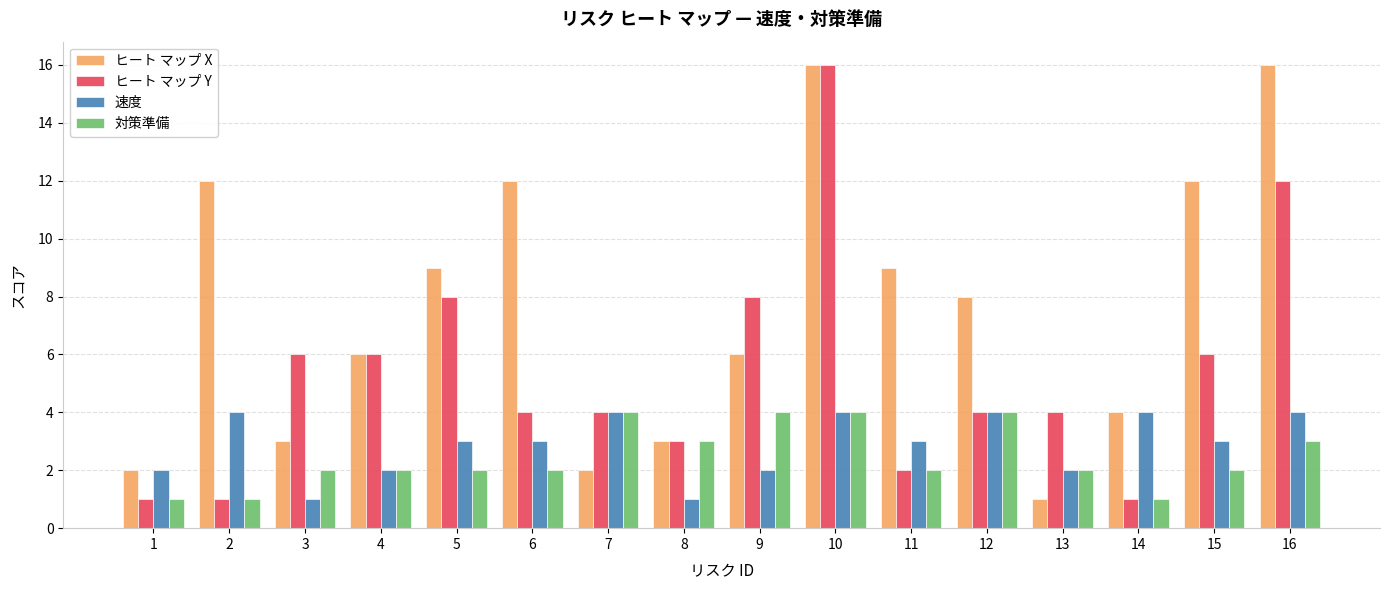

Count the number of categories in the chart.

16